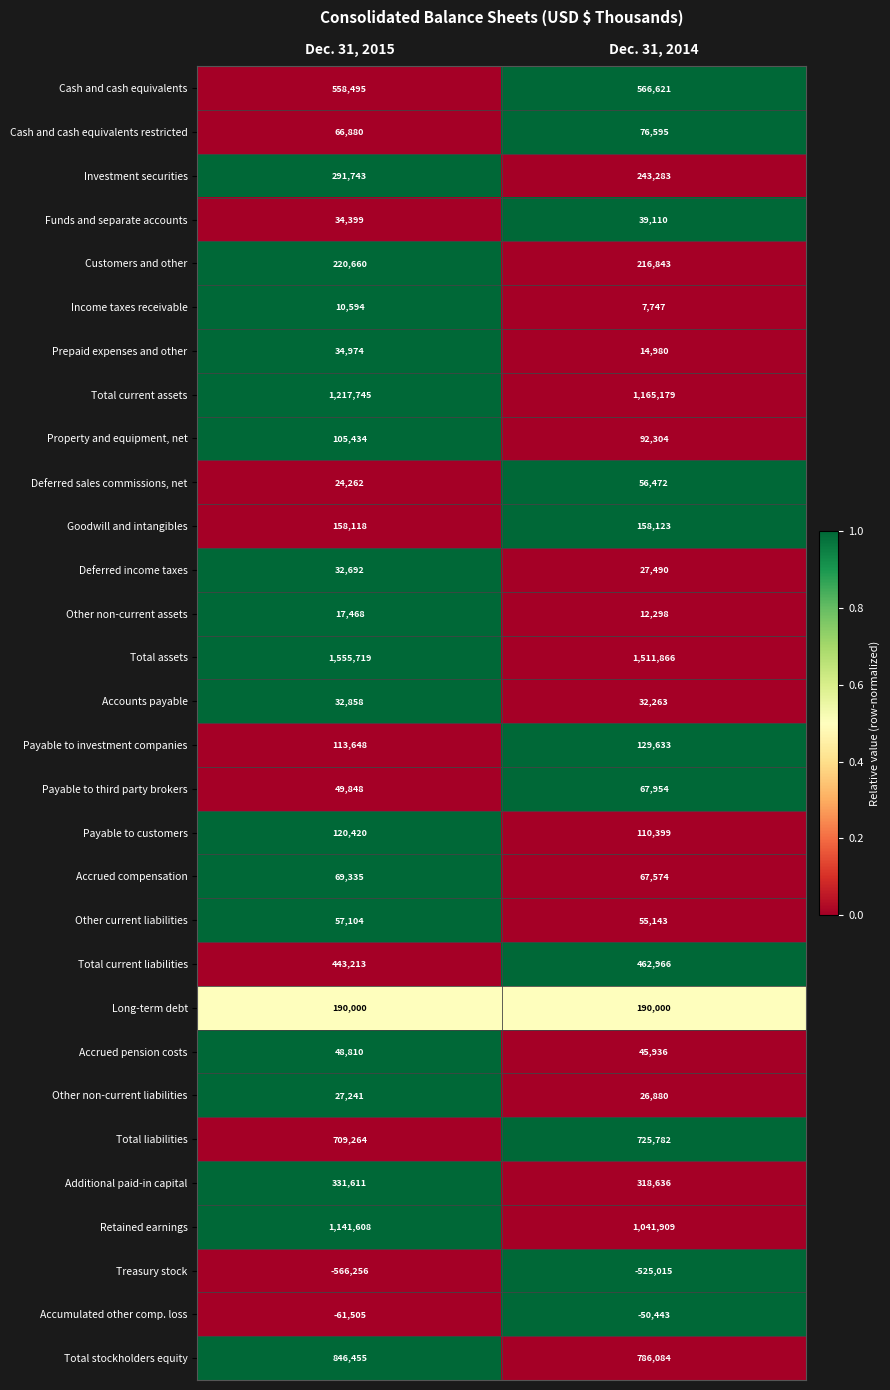

How many data points does each series have?

2